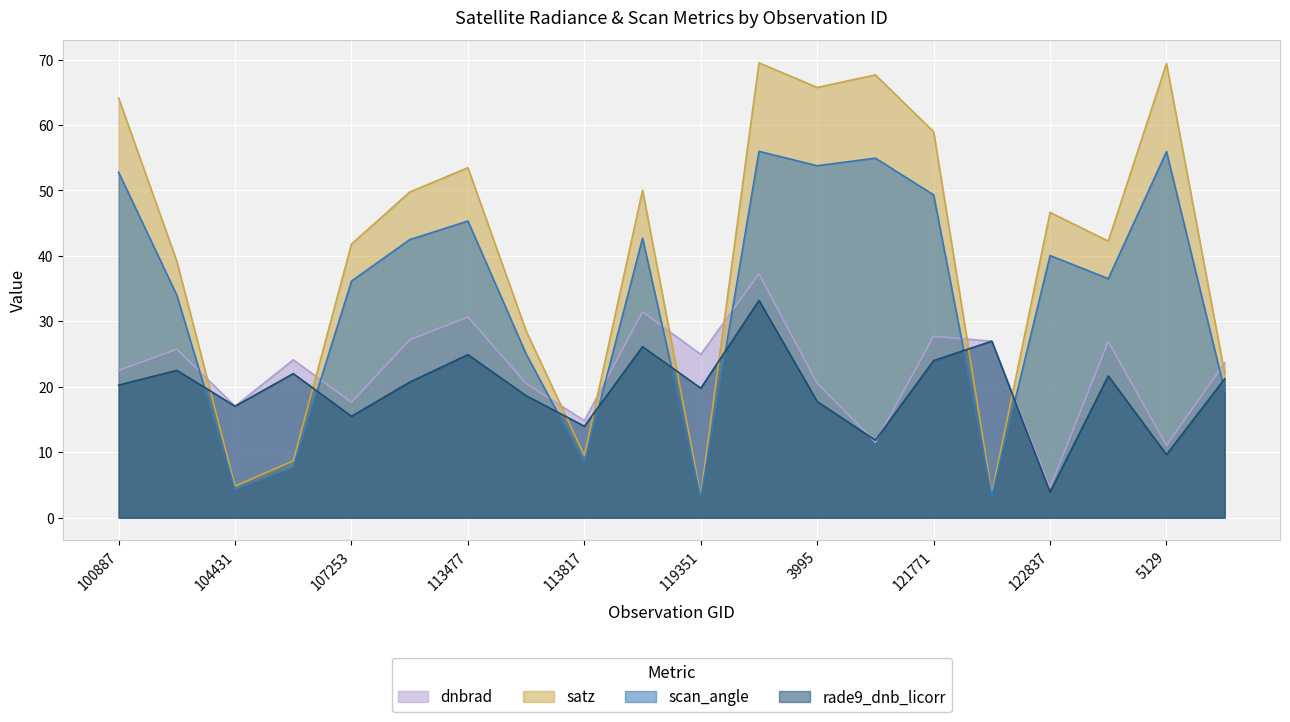

True or false: scan_angle has more than 2 interior local peaks.

True